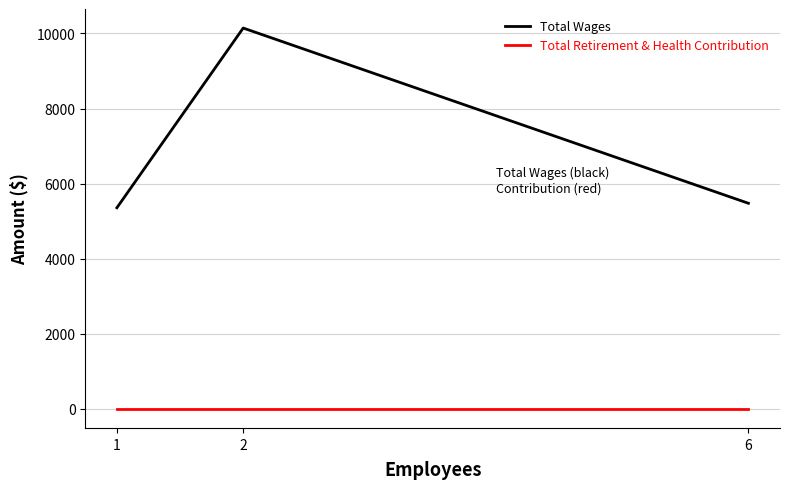

Reading left to right, list all the values displayed in this chart.

Total Wages: 5358	10145	5477
Total Retirement & Health Contribution: 0	0	0